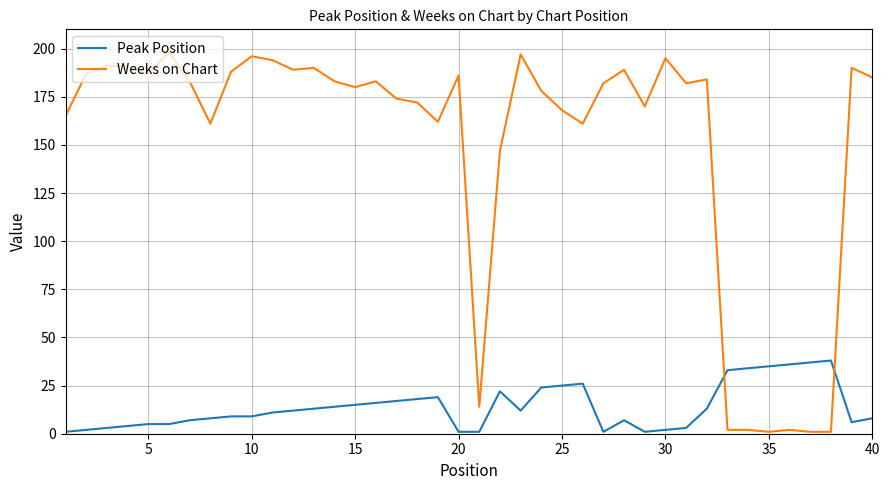

What is the maximum value shown in the chart?

198